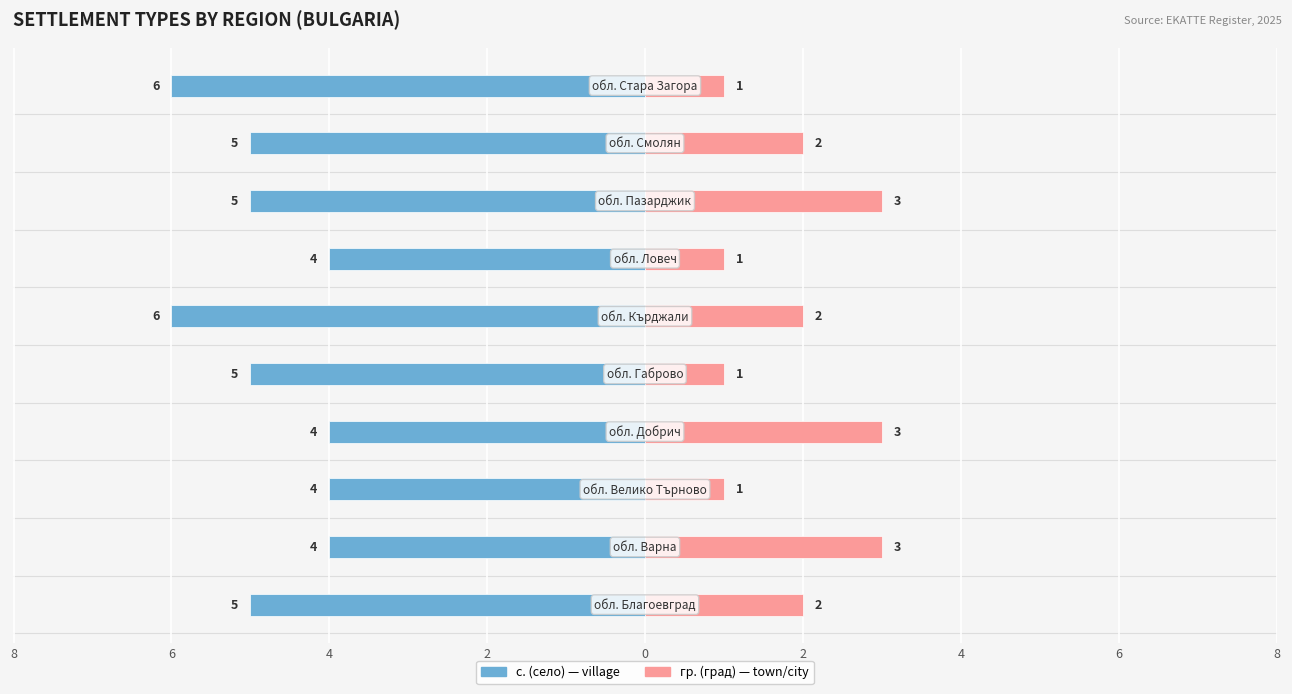

What is the spread (max minus min) of values at 6?

7